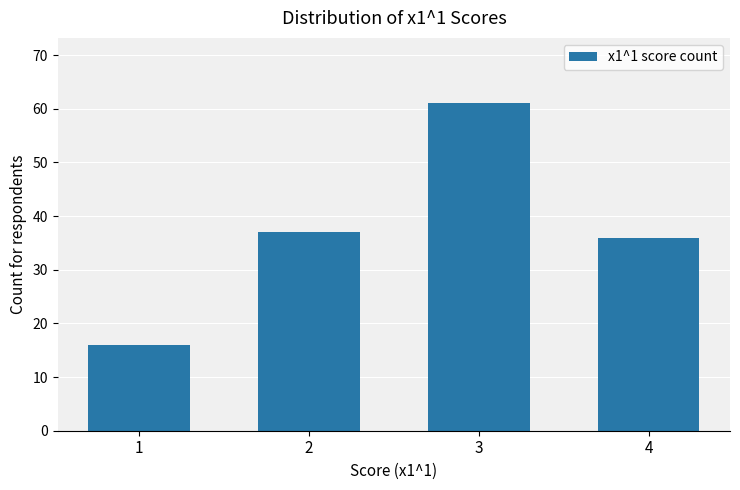

Reading left to right, transcribe all the data shown in this chart.

16	37	61	36